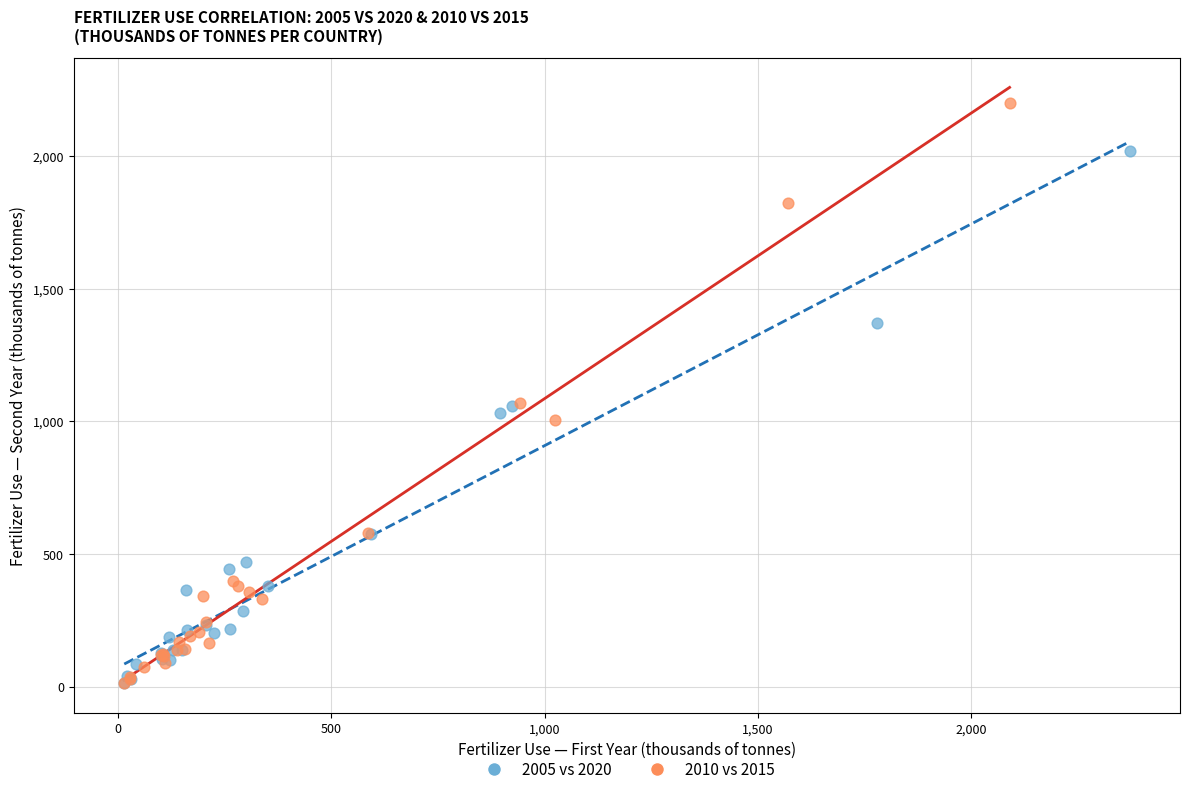

Which series has the widest spread of Y values?

2010 vs 2015